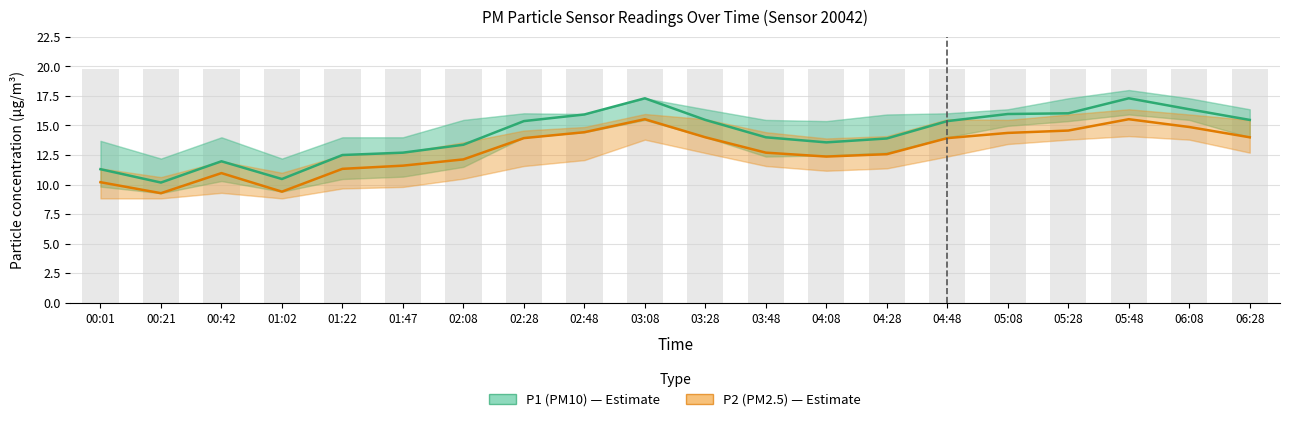

What is the total value across all series at 01:22?

23.8